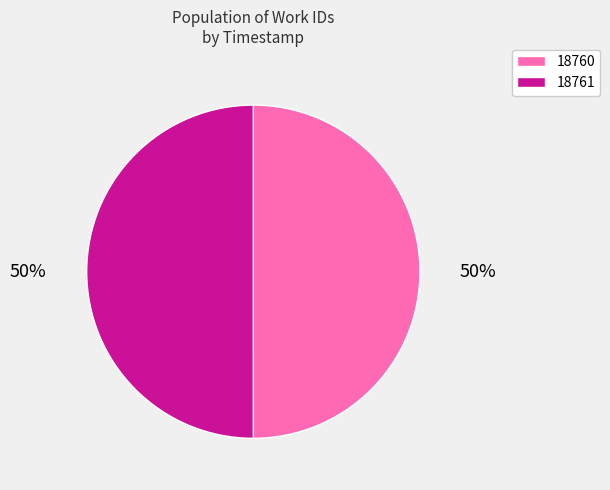

To the nearest percent, what is the average slice percentage?

50%